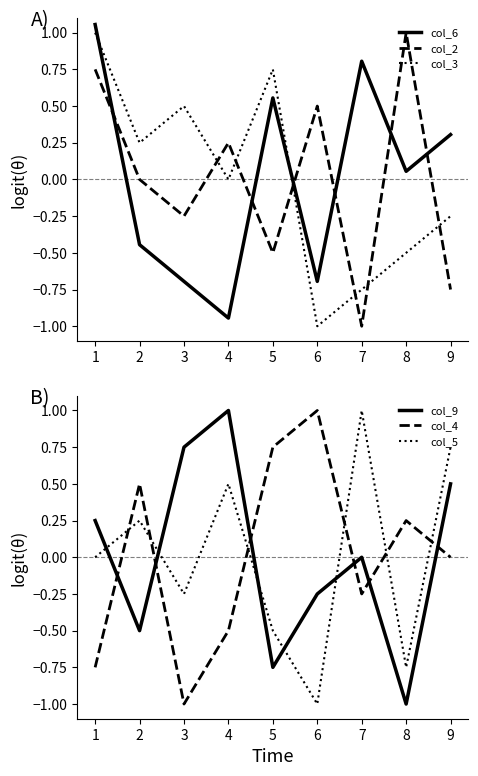

How many values in col_2 are above zero?

4